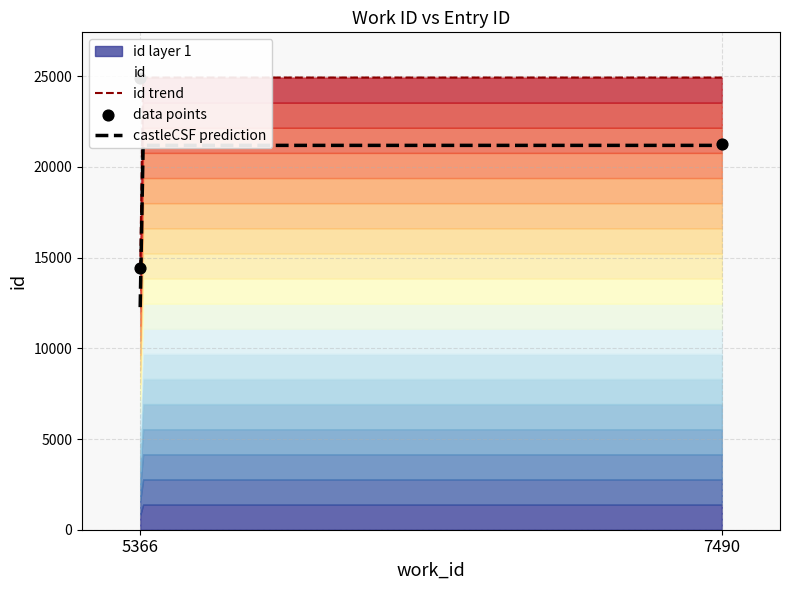

Which has a higher value, 5366 or 7490?

5366